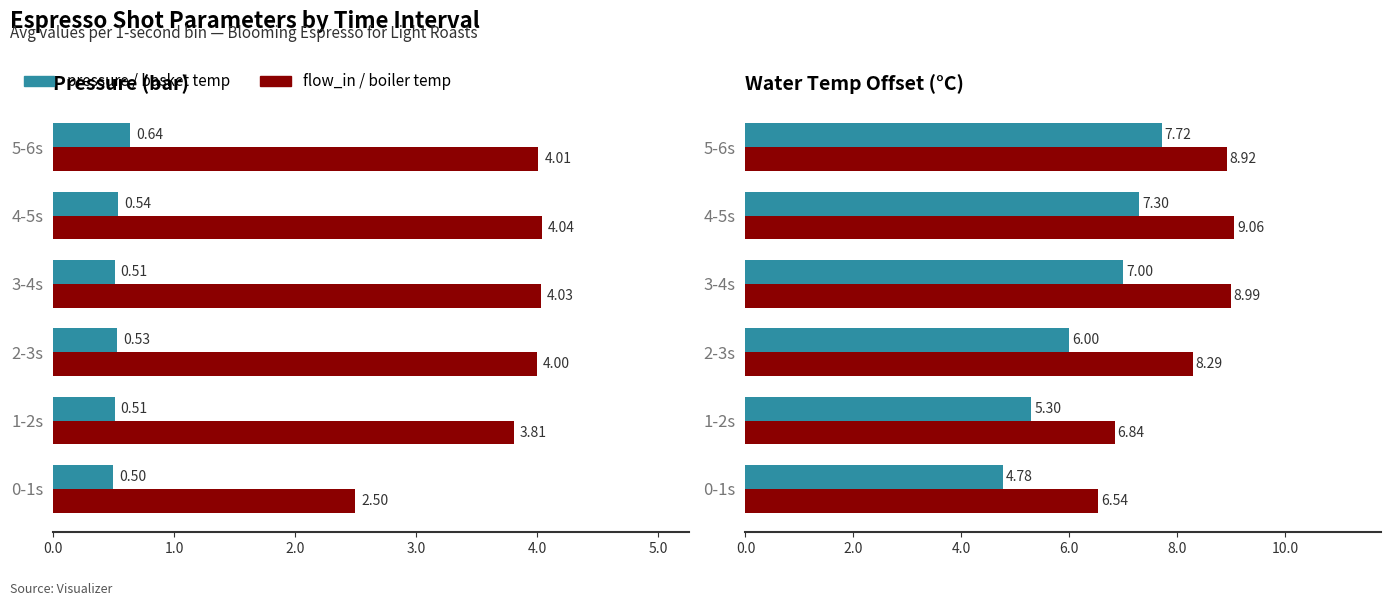

Which series has the widest spread of values?

pressure (bar)